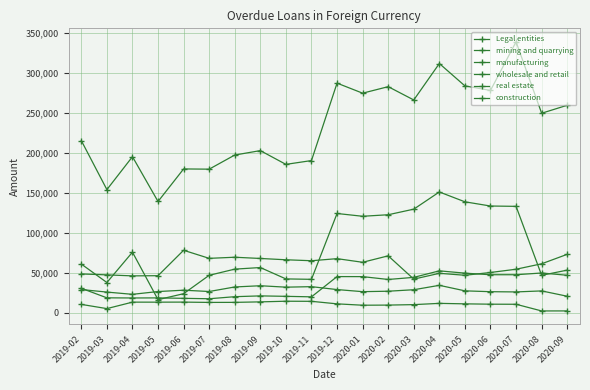

At which label is wholesale and retail closest to 27312?

2020-05